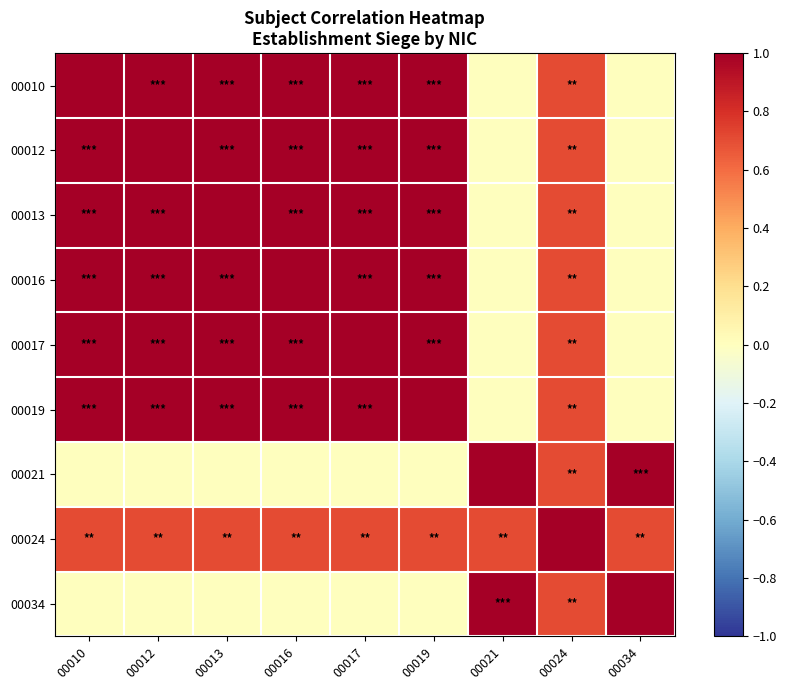

Between 00016 and 00019, which is larger?

00016